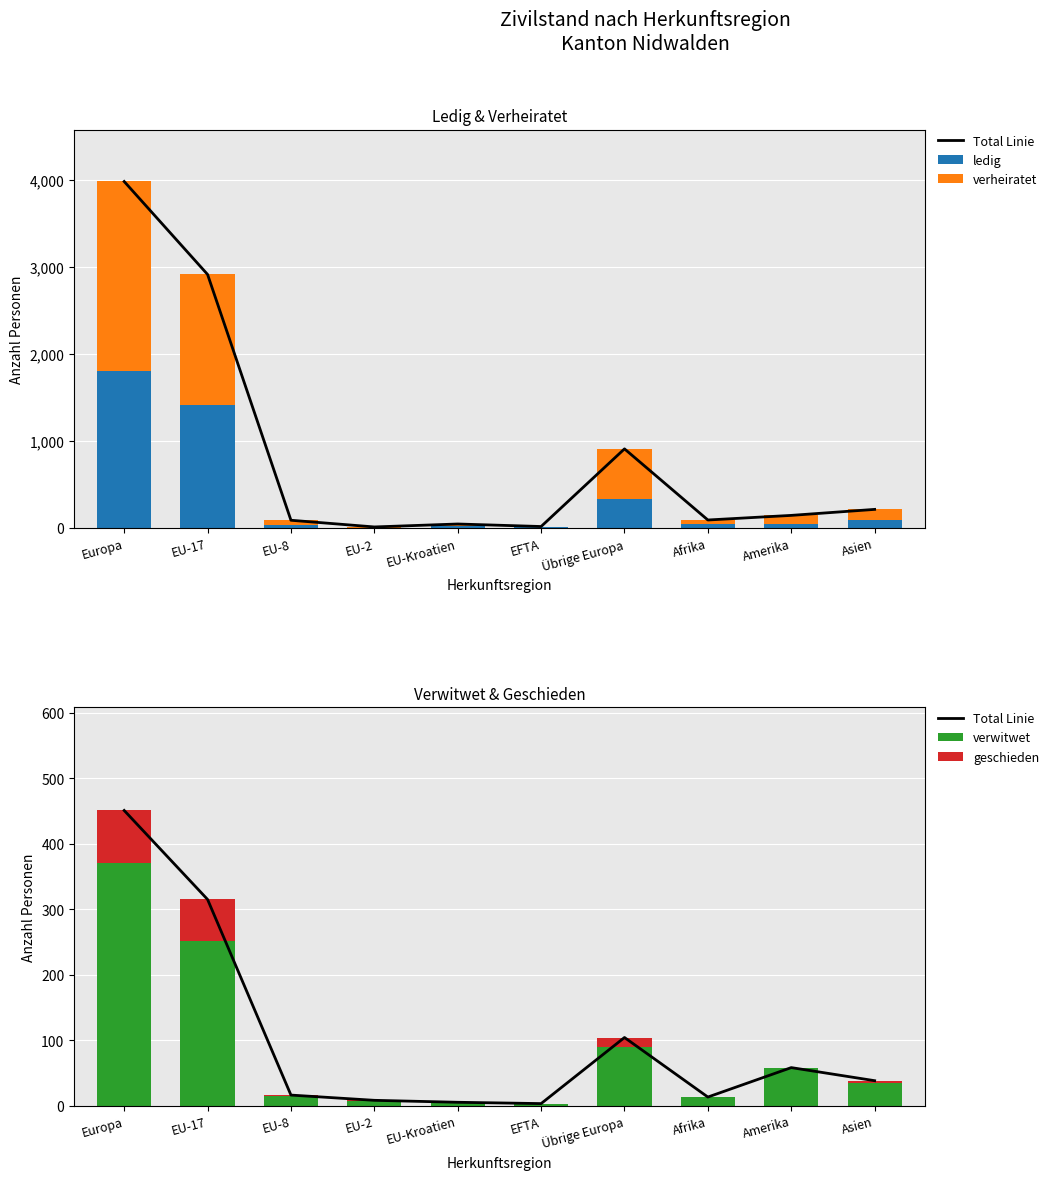

What position from the right is EFTA?

5